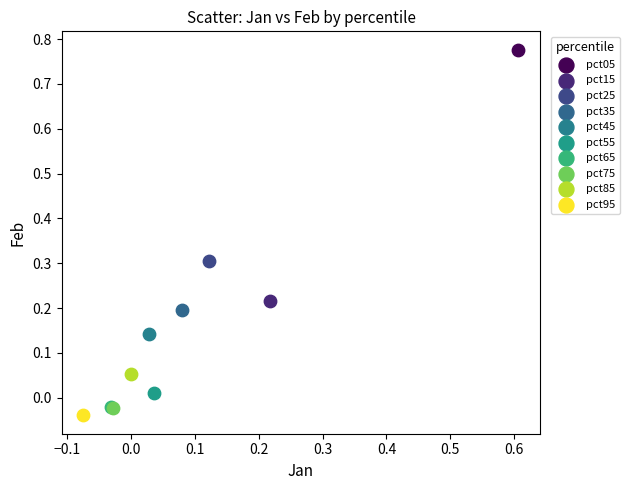

Which series contains the lowest Y value?

pct95